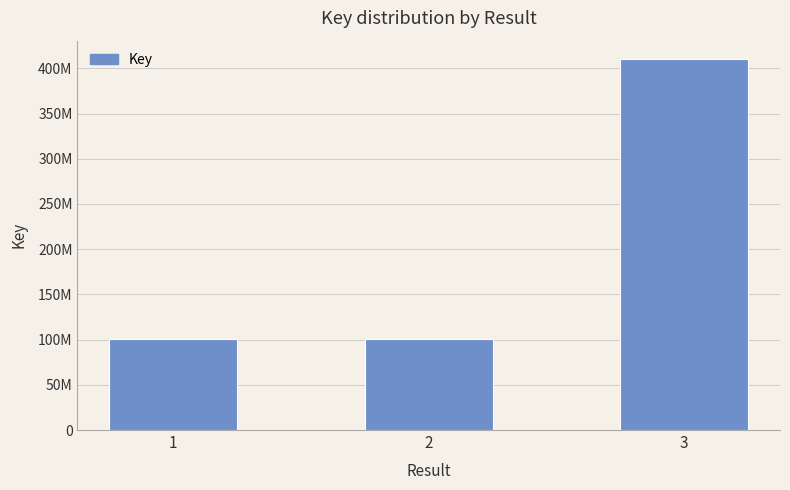

Are the bars horizontal?

No